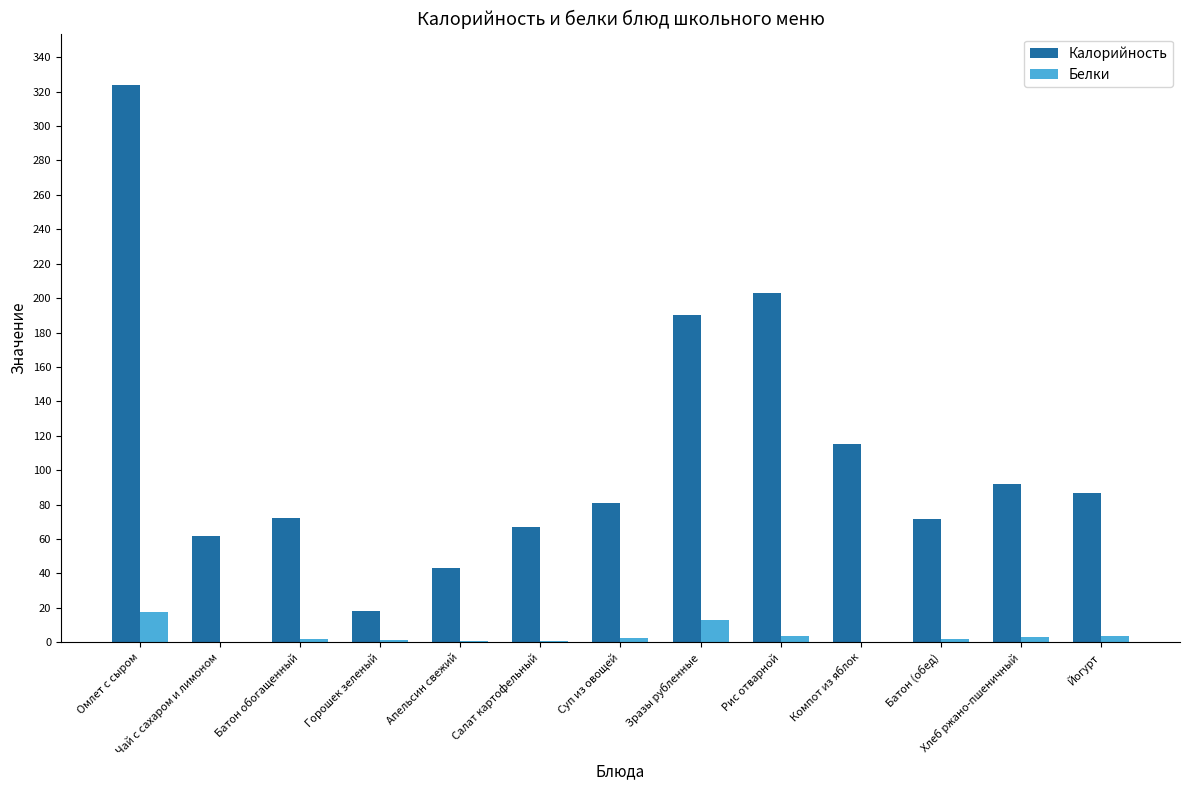

Is the value of Калорийность at Батон (обед) greater than the value of Белки at Омлет с сыром?

Yes